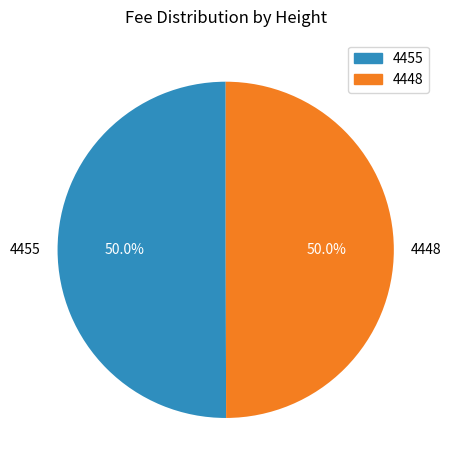

Combined, what portion of the pie is 4448 and 4455?

100.0%